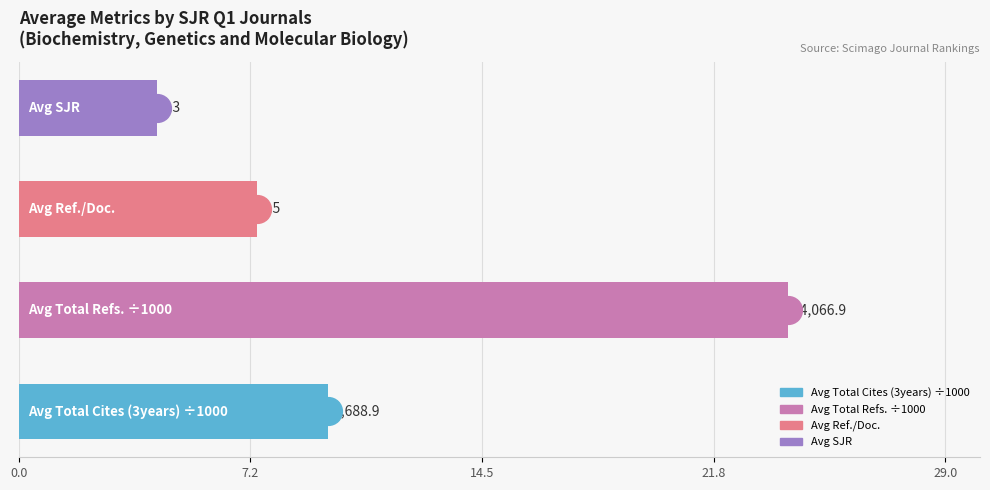

Between 7.2 and 21.8, which is larger?

7.2